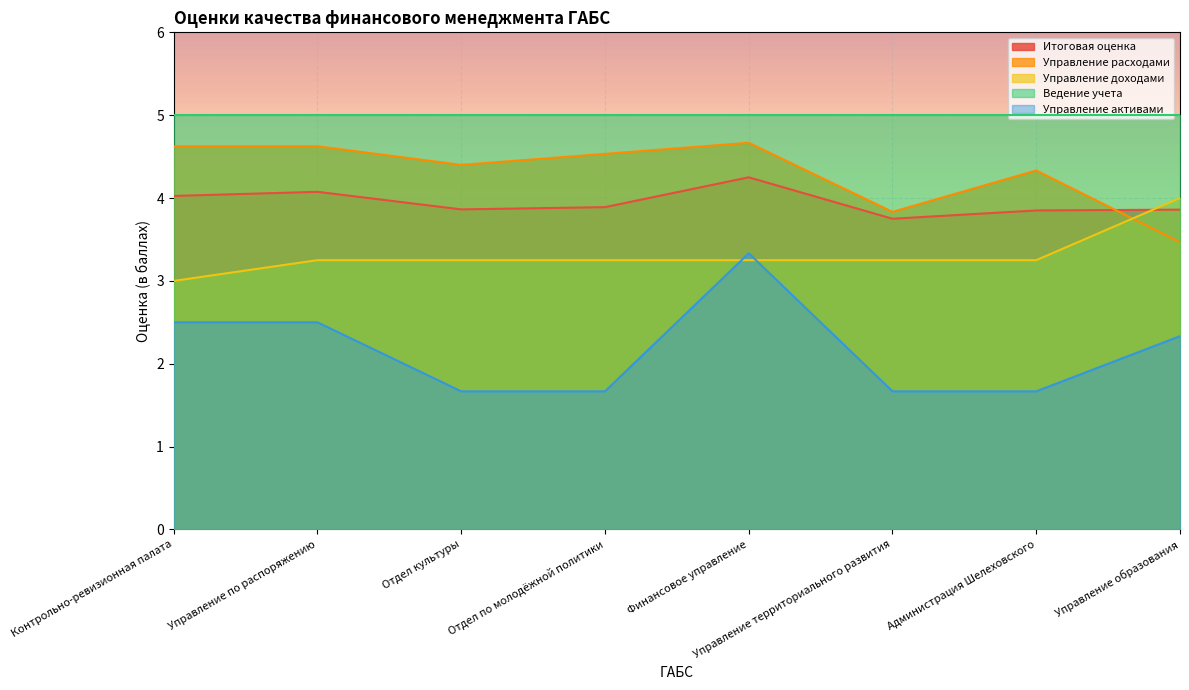

What is the difference between the Управление расходами values at Отдел по молодёжной политики and Контрольно-ревизионная палата?

0.1